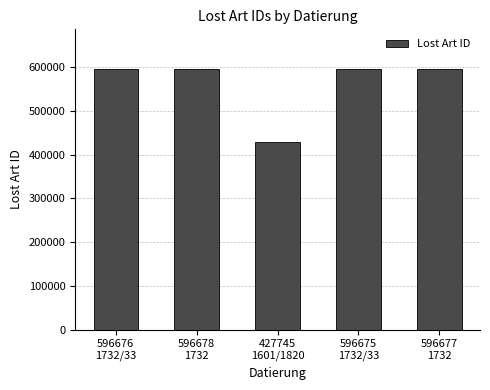

What is the average value?

562890